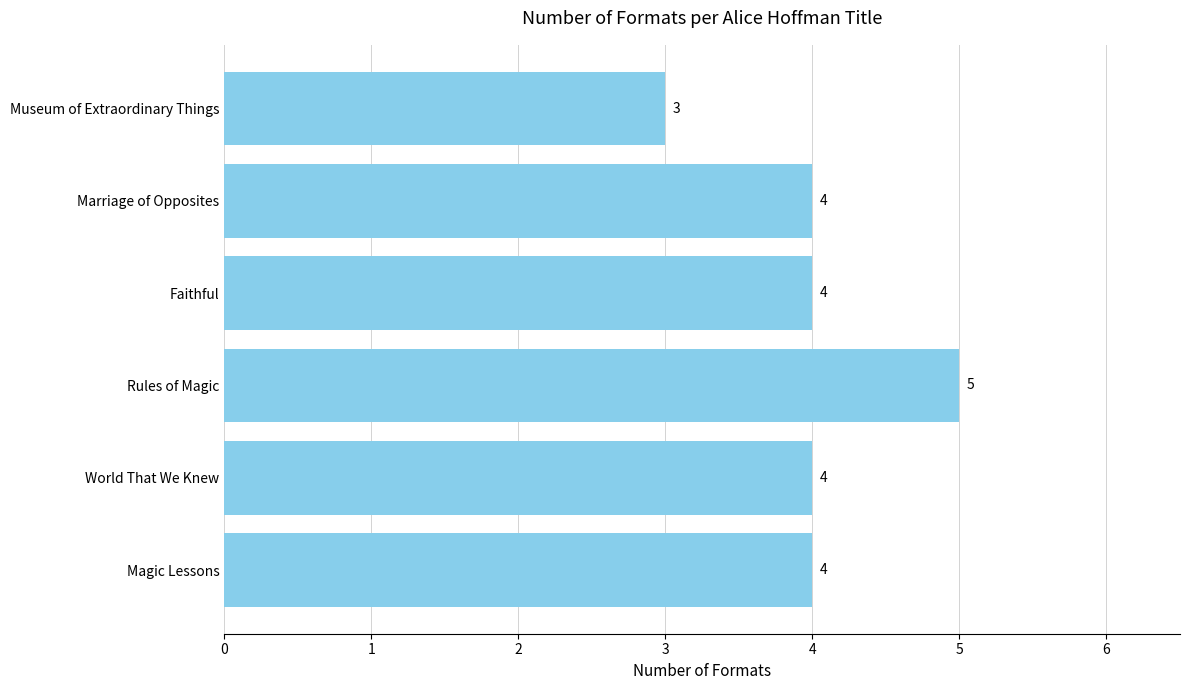

Which has a higher value, Magic Lessons or Rules of Magic?

Rules of Magic